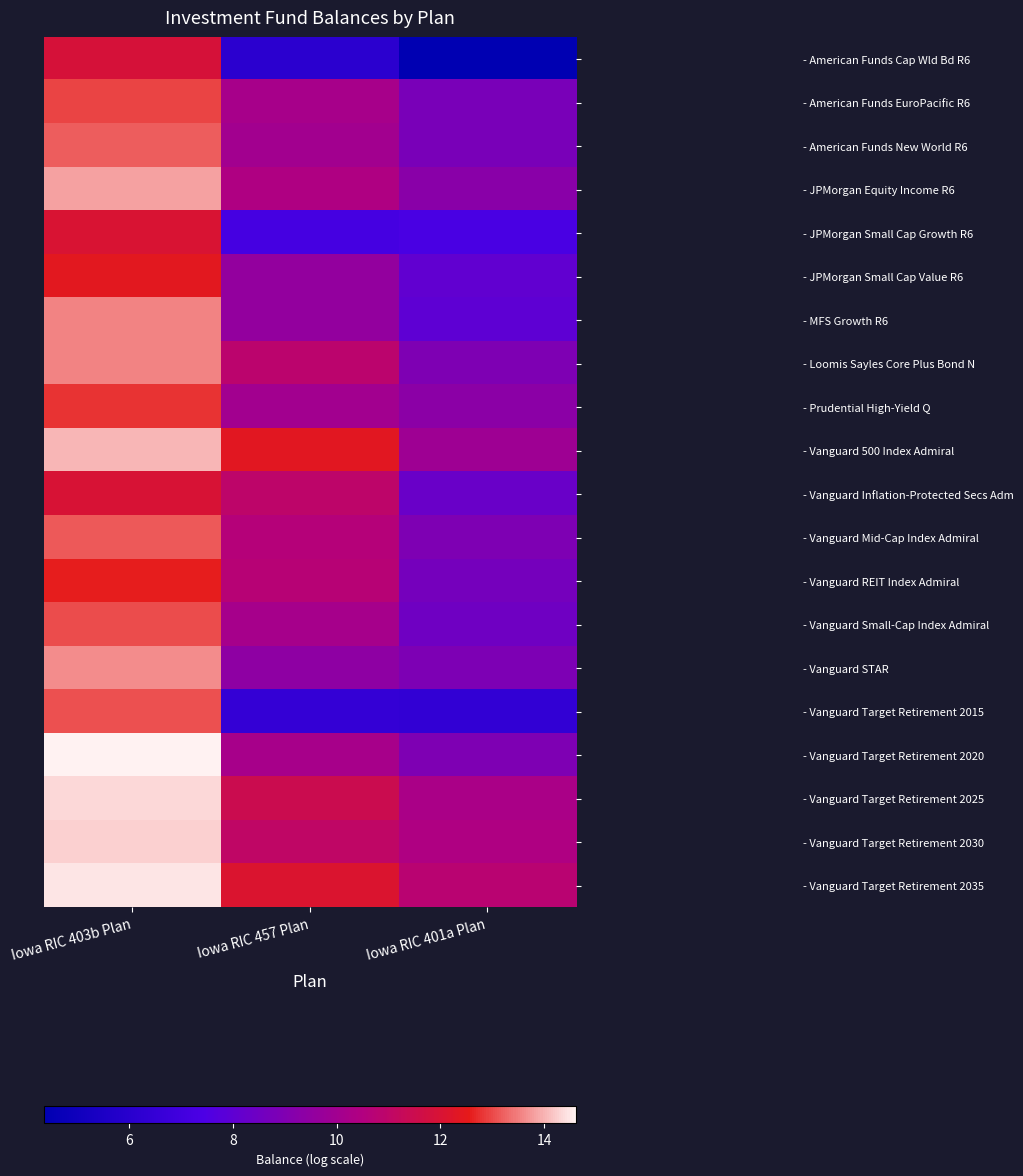

How many data points does each series have?

3